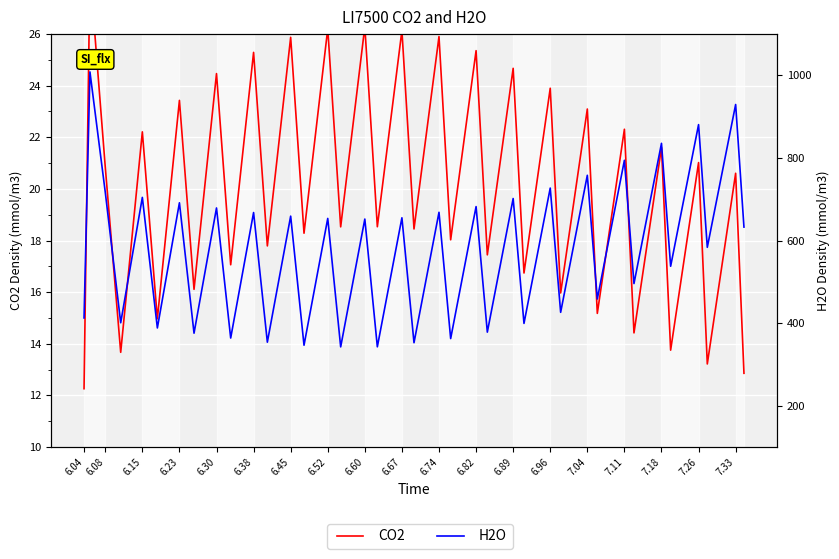

Which series has the widest spread of values?

H2O